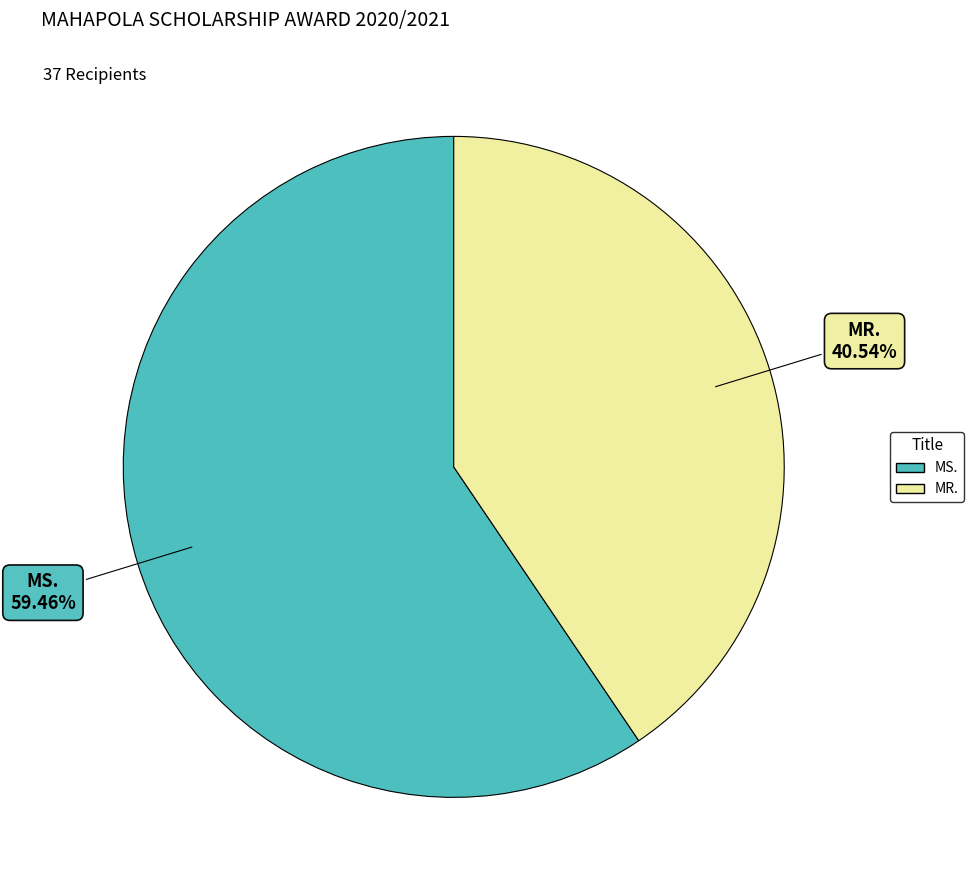

Approximately how many times larger is the value at MS. compared to MR.?

1.5